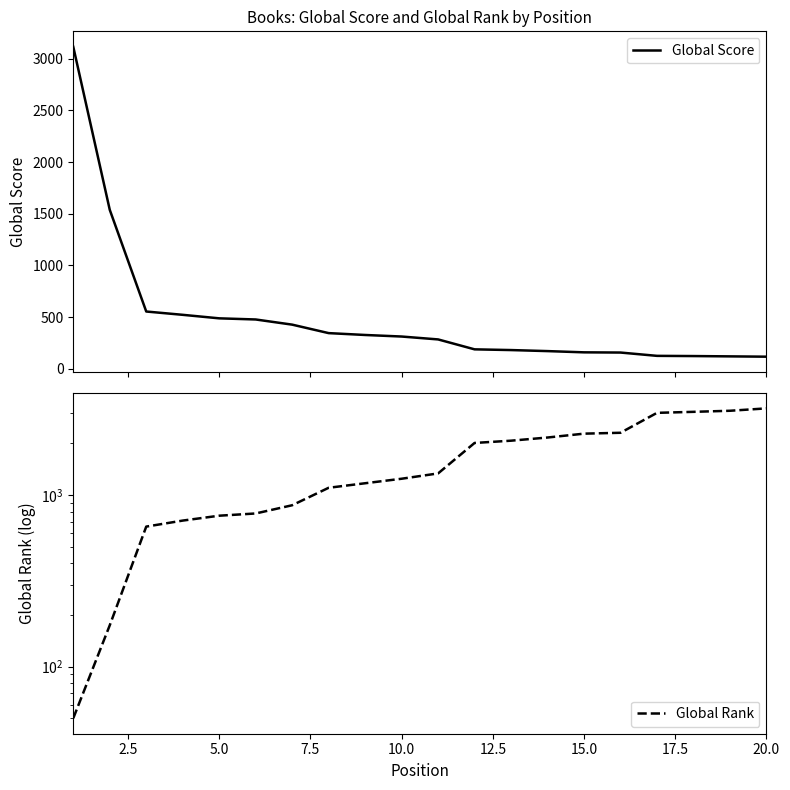

Does the chart have visible grid lines?

No